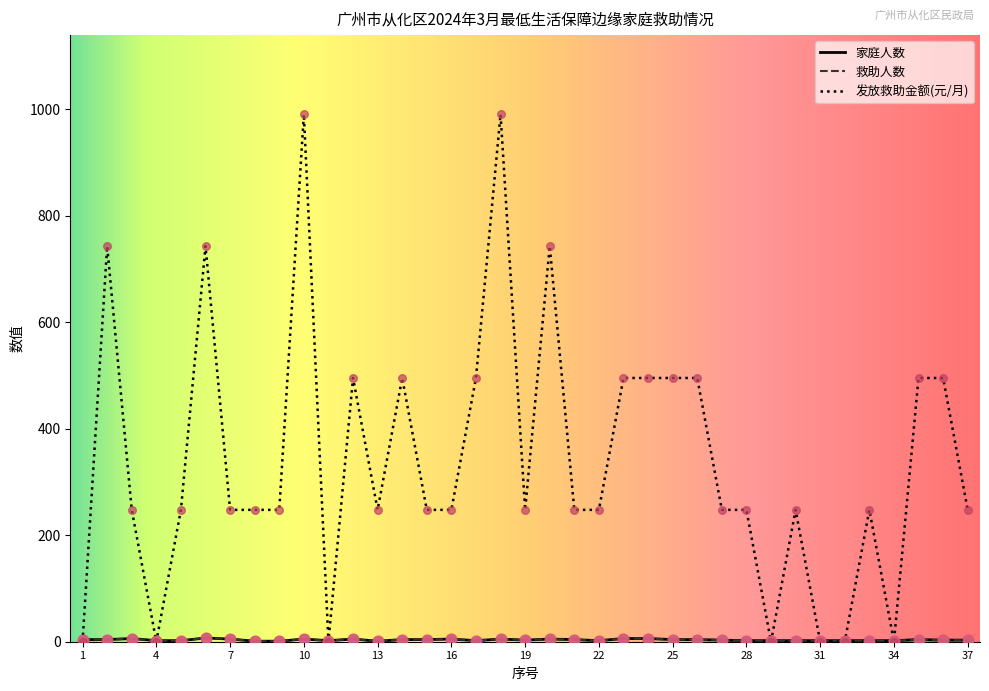

Does the chart have visible grid lines?

No